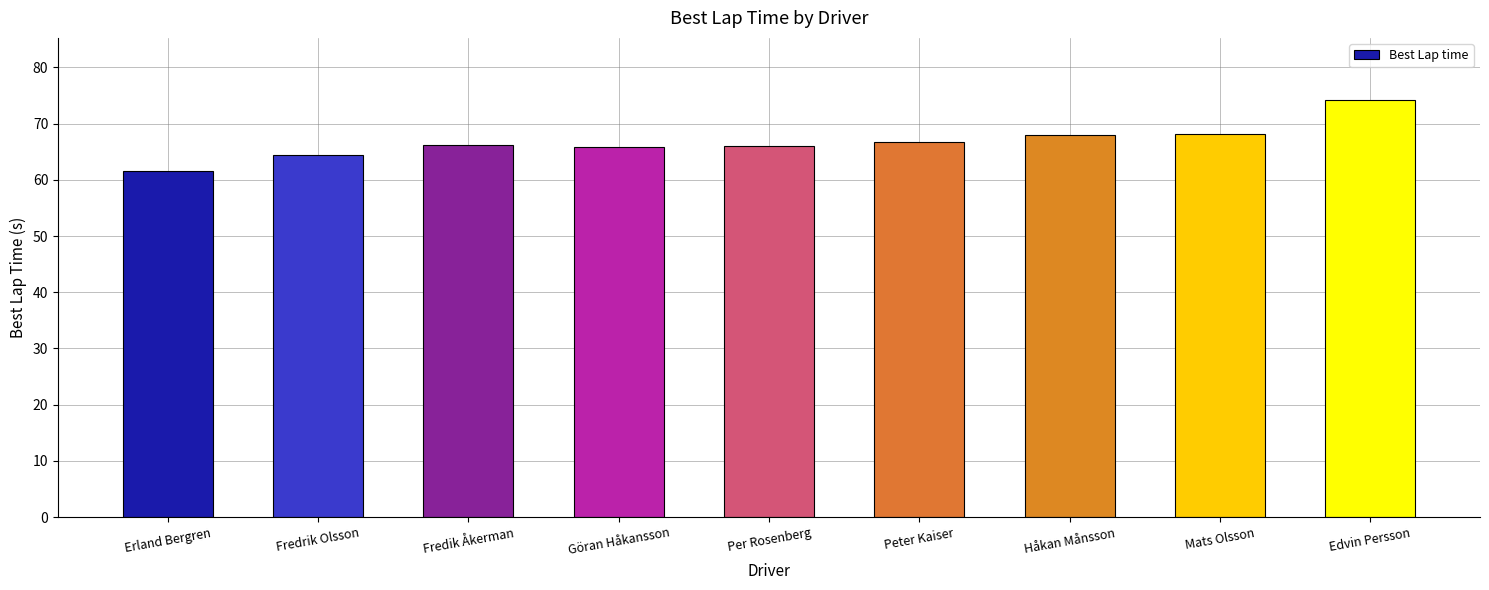

What is the difference between the values at Peter Kaiser and Mats Olsson?

1.4